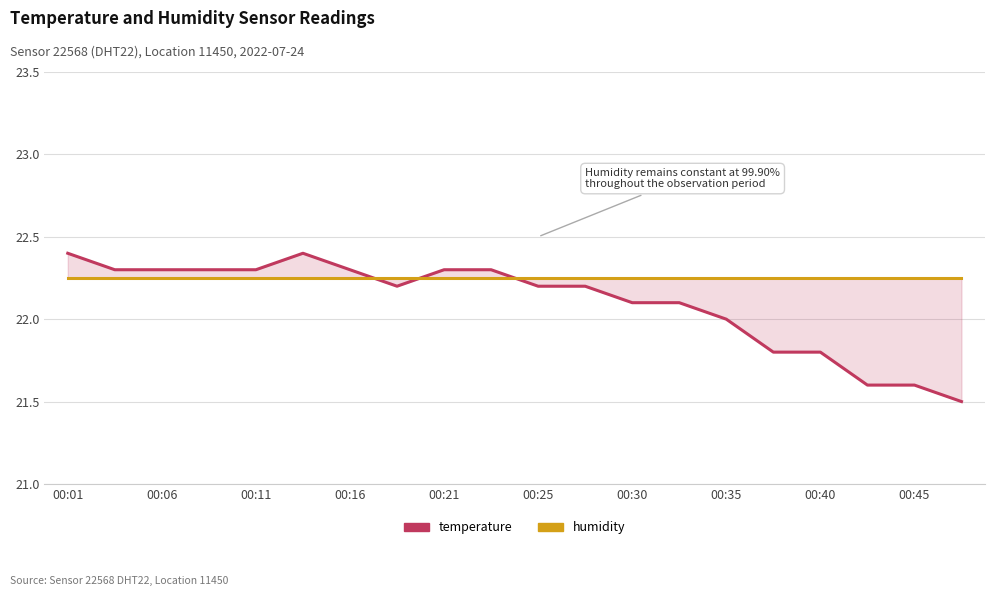

After their last crossing, which series has the higher values: humidity or temperature?

humidity